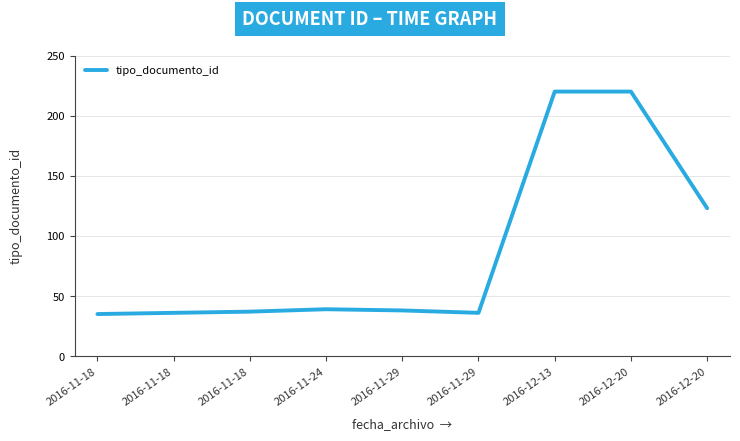

How many lines are shown in the chart?

1